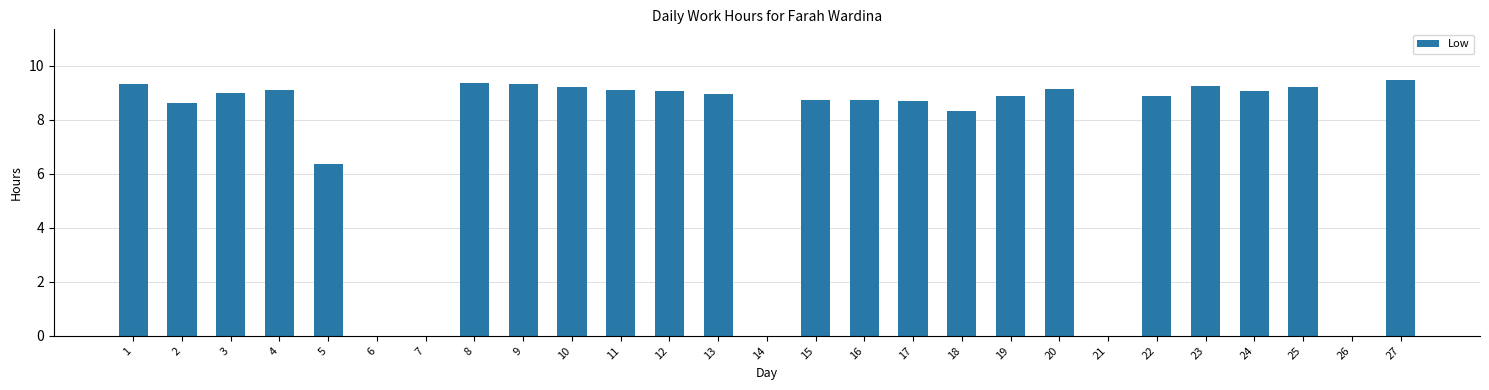

Count the number of categories in the chart.

27